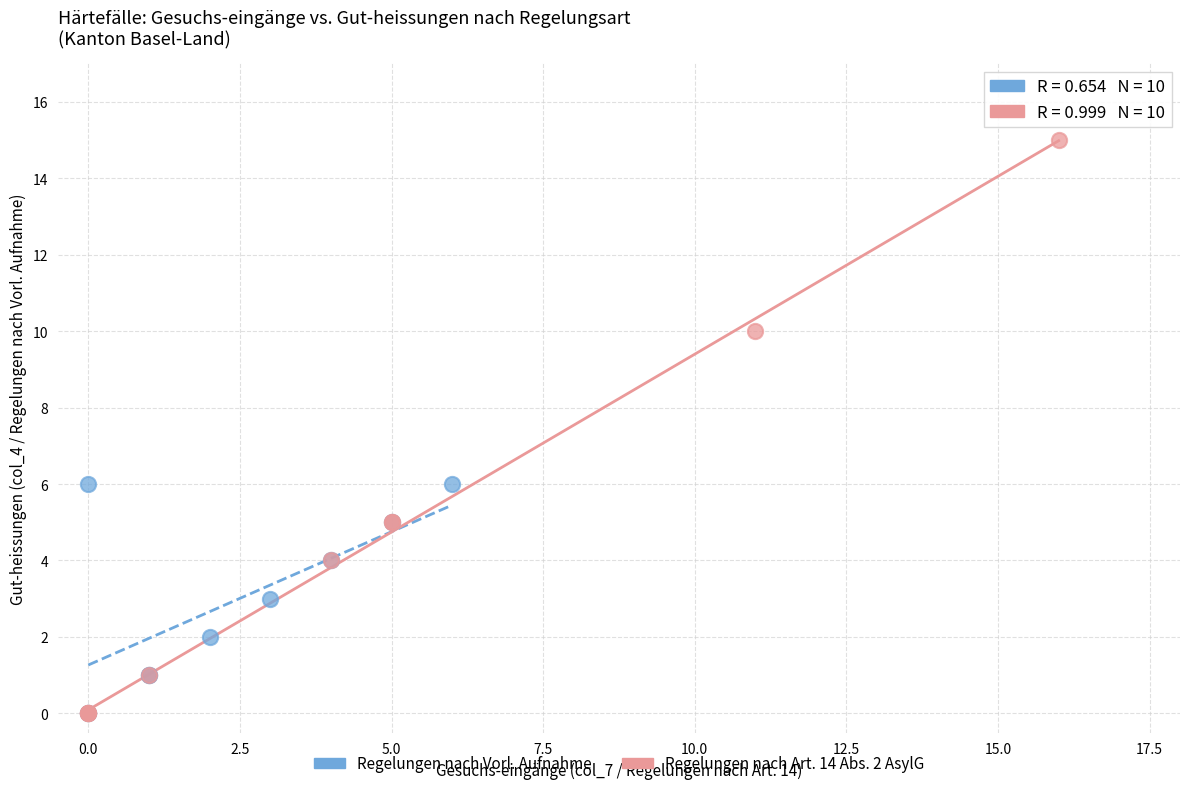

Which series has the widest spread of Y values?

Regelungen nach Art. 14 Abs. 2 AsylG